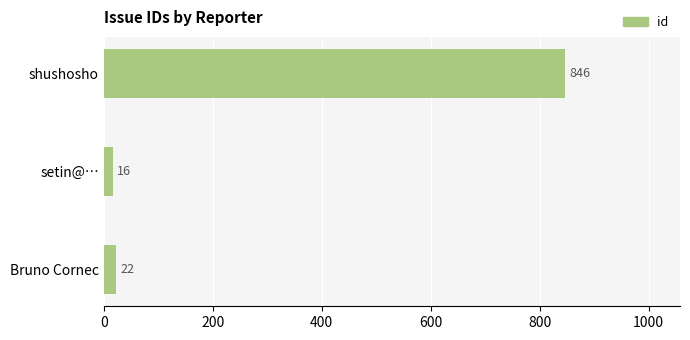

Count the number of data series in this chart.

1